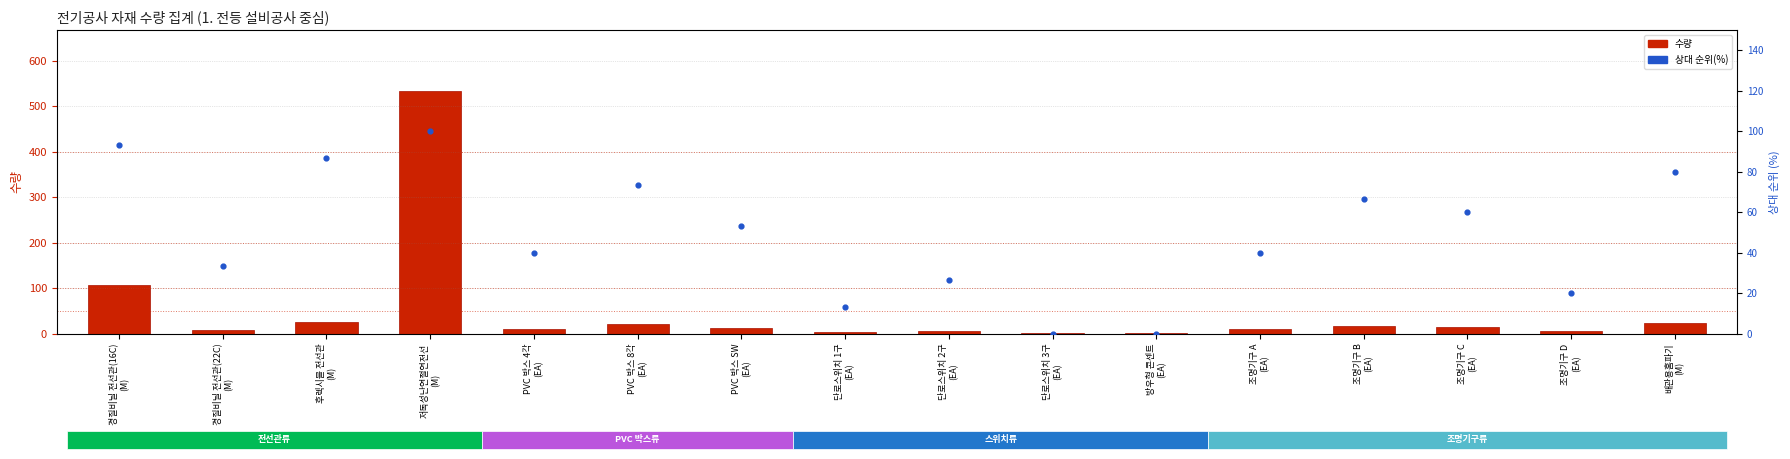

At which category is the sum across all series the highest?

저독성난연절연전선
(M)